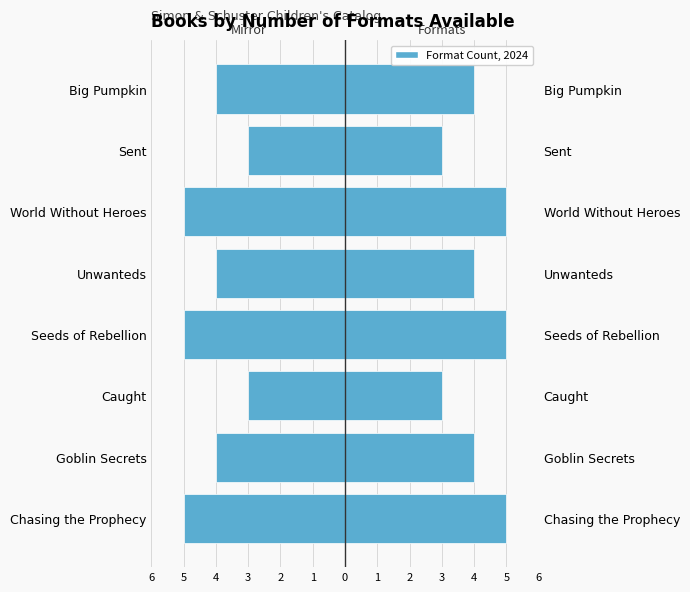

The Number of Formats series shows 3 at Seeds of Rebellion. True or false?

False